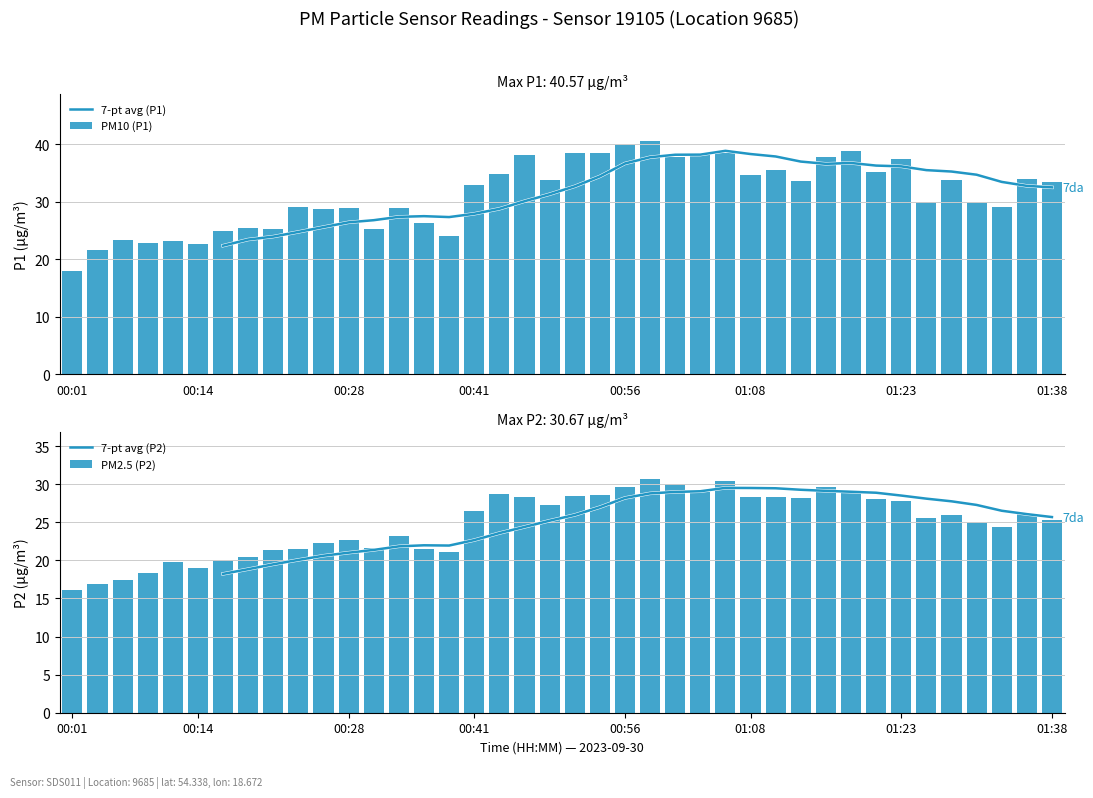

How many values in the PM2.5 (P2) series exceed 25?

22